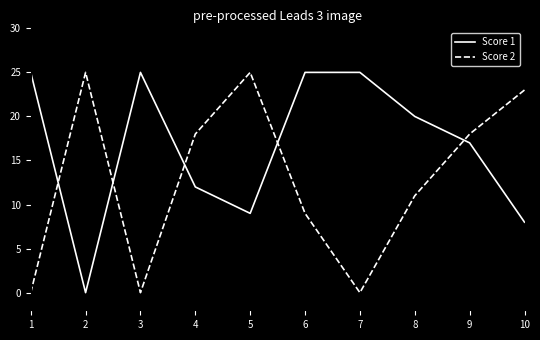

Where is the first local minimum for Score 1?

2